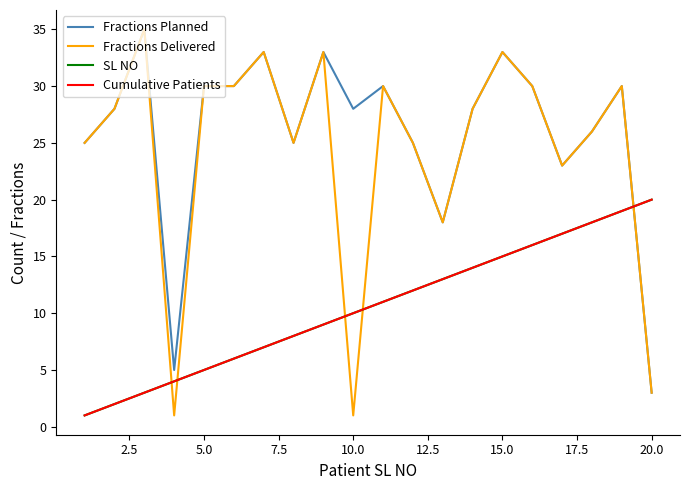

True or false: SL NO and Fractions Delivered cross at least once.

True